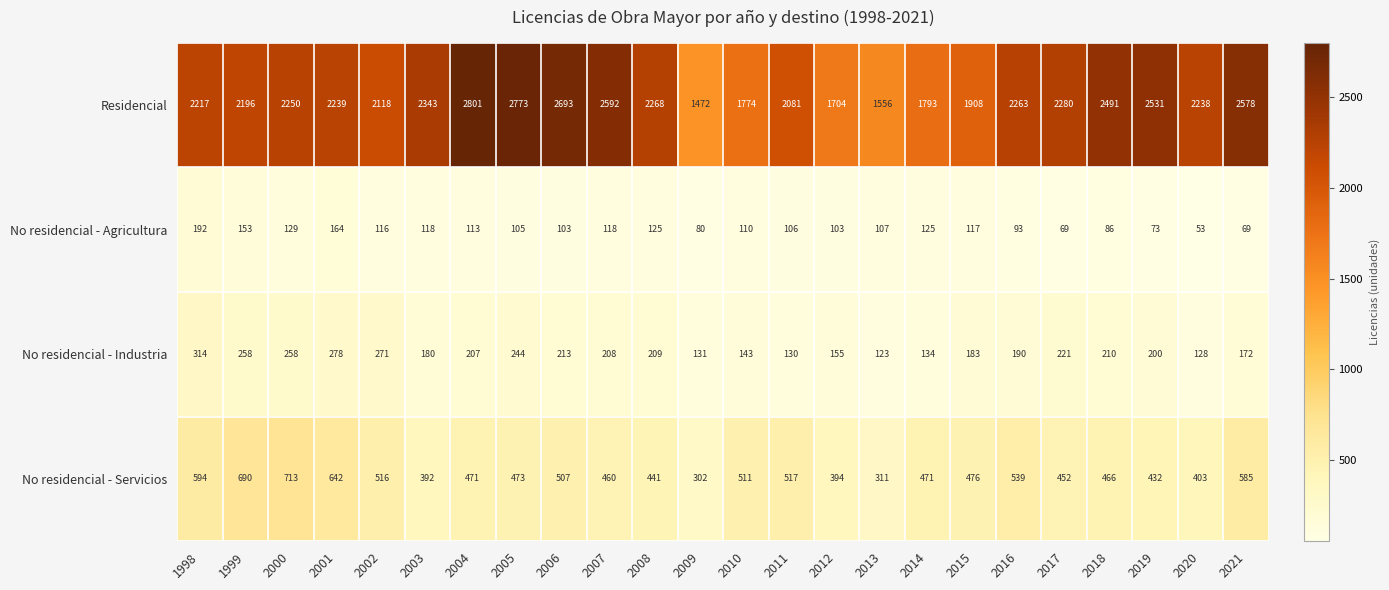

What is the maximum value for No residencial - Industria?

314